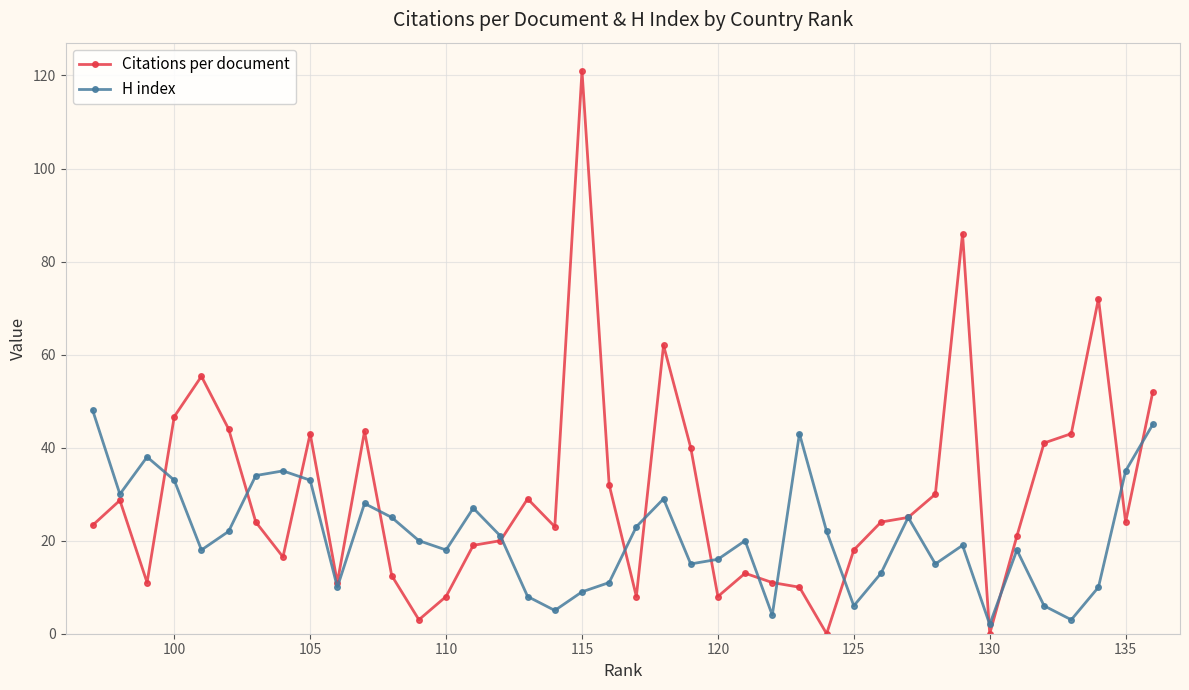

Is it true that H index equals 6.9 at 130?

False